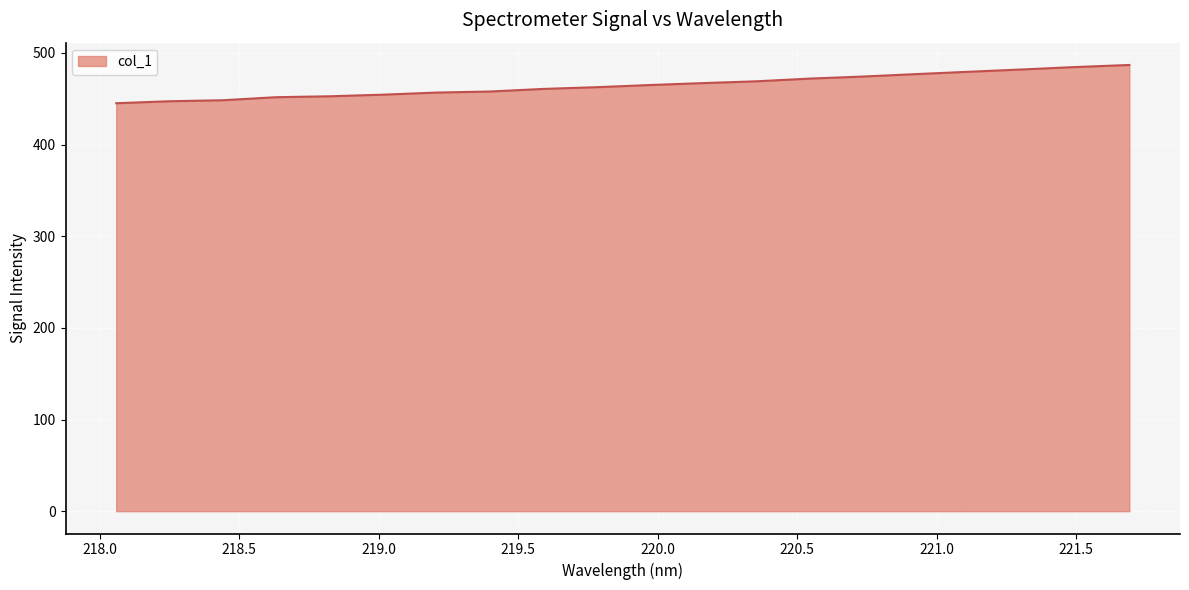

What is the difference between the second highest and minimum values?

39.5